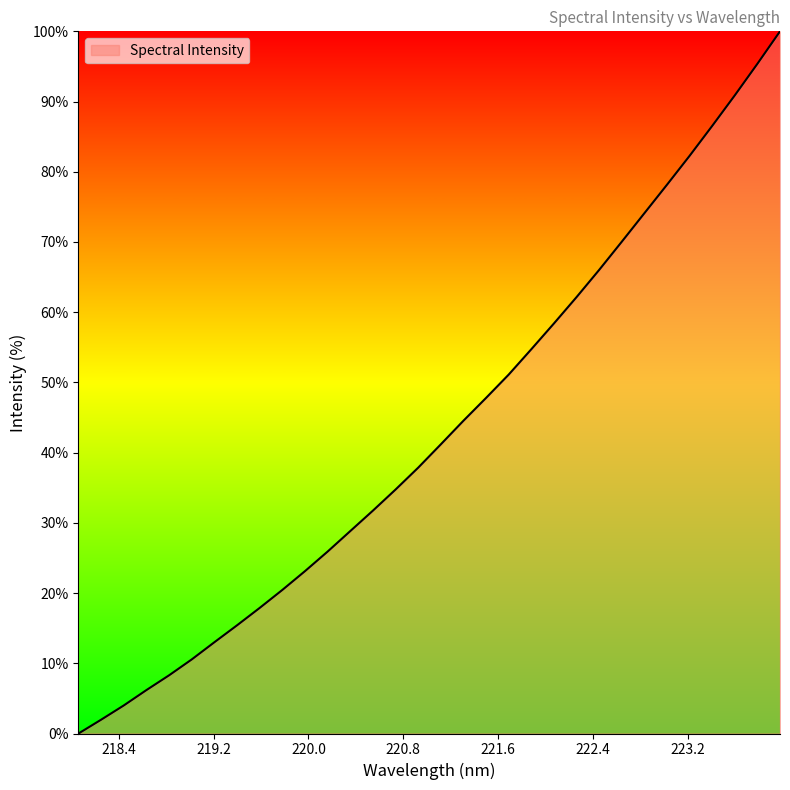

Reading left to right, transcribe all the data shown in this chart.

0.0	2.0	4.0	6.2	8.3	10.6	13.0	15.4	17.9	20.4	23.1	25.9	28.8	31.7	34.7	37.9	41.2	44.5	47.8	51.1	54.7	58.4	62.1	66.0	70.0	74.1	78.2	82.3	86.5	90.9	95.4	100.0